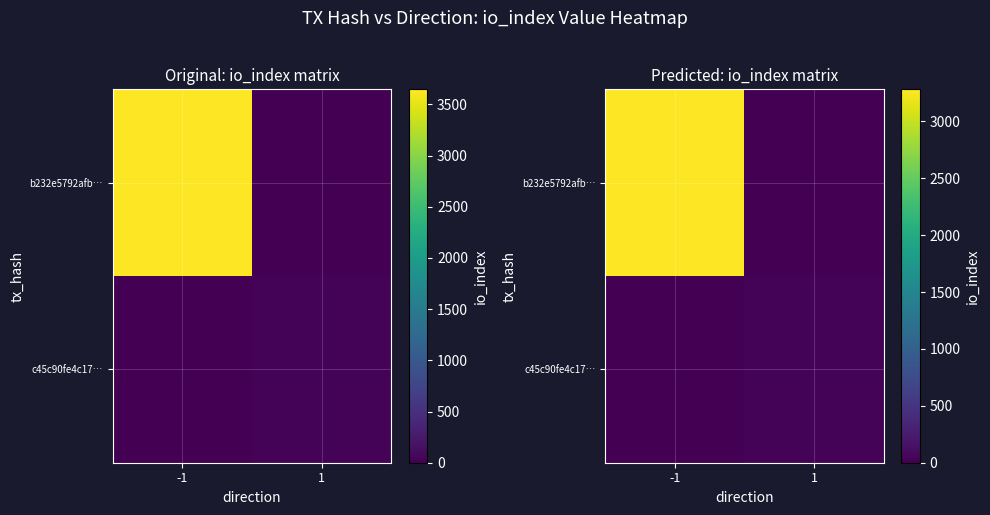

The value of c45c90fe4c17… at 1 is 32.0. True or false?

True